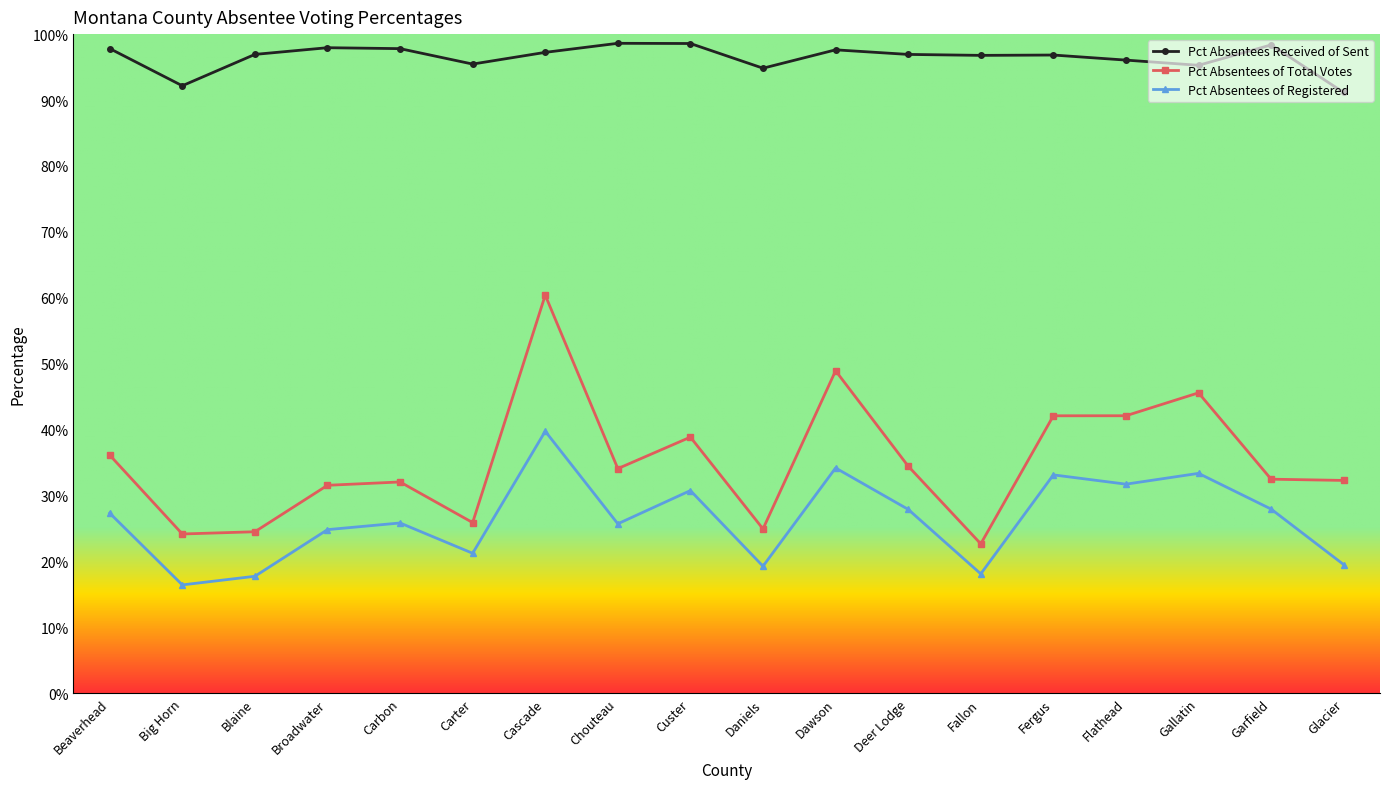

The value of Pct Absentees of Registered at Carter is 0.3. True or false?

False